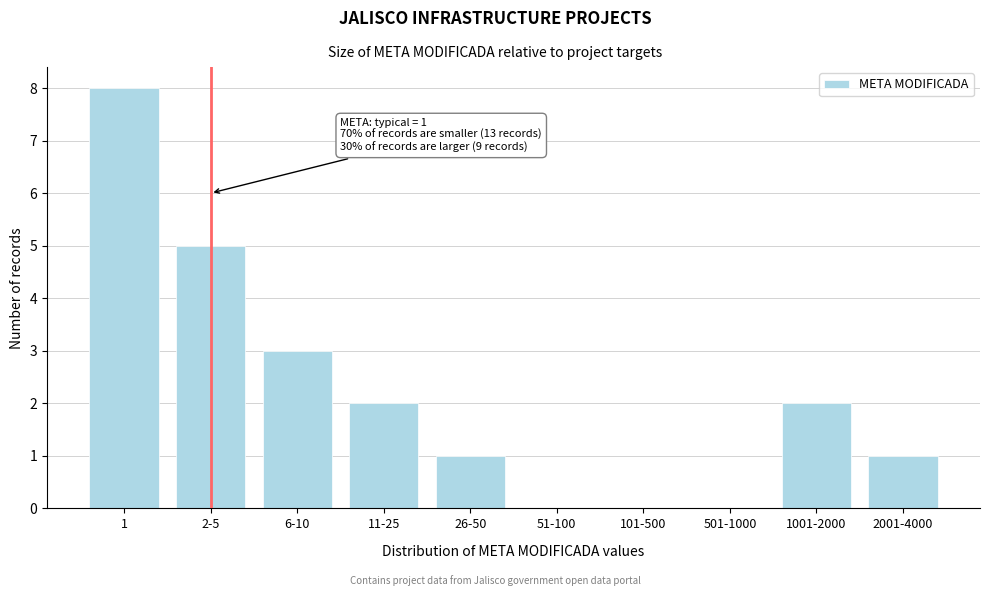

Reading left to right, list all the values displayed in this chart.

1=8	2-5=5	6-10=3	11-25=2	26-50=1	51-100=0	101-500=0	501-1000=0	1001-2000=2	2001-4000=1